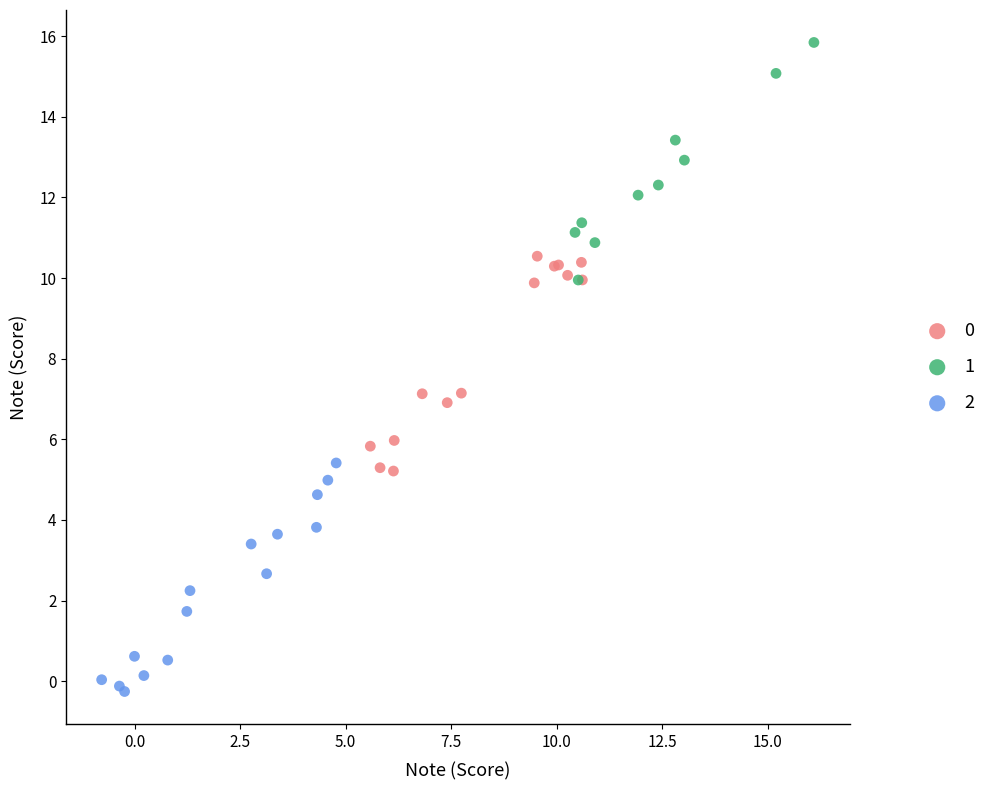

Which series contains the highest Y value?

1